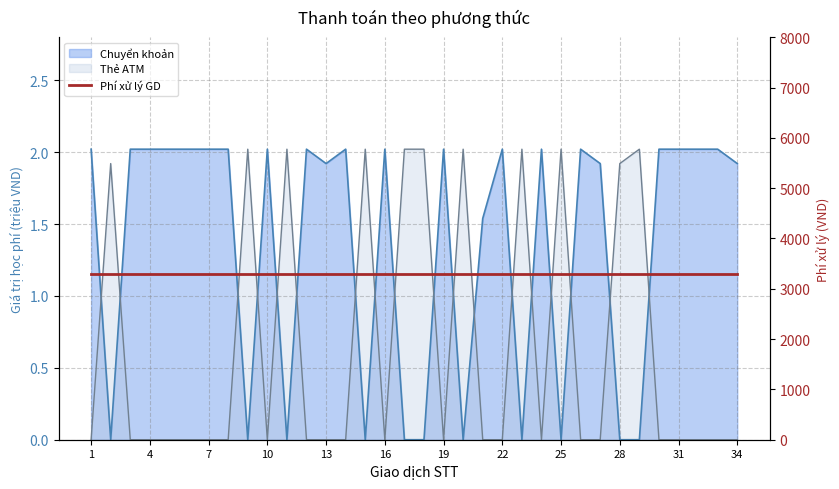

Does the chart have visible grid lines?

Yes